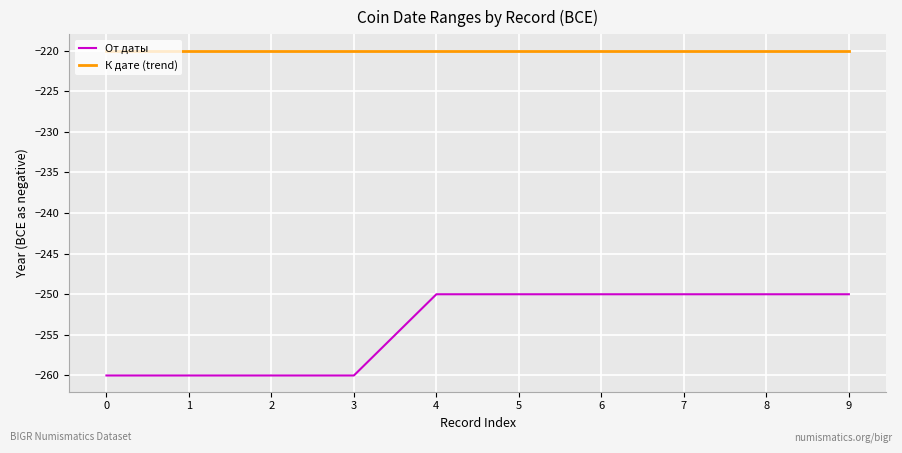

How many series are shown in this chart?

2